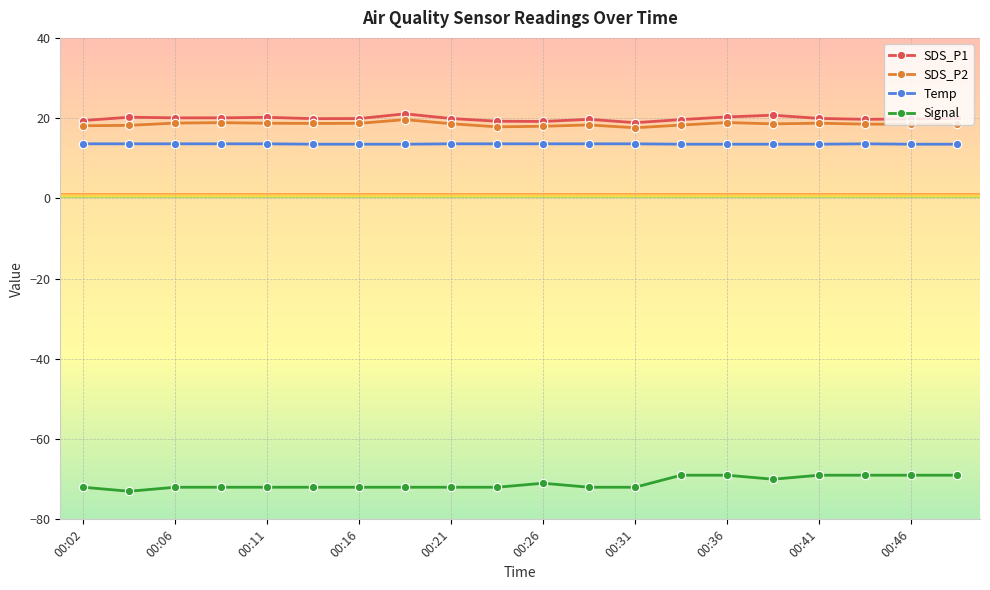

What is the value of the Temp point at the 12th from the left?

13.6